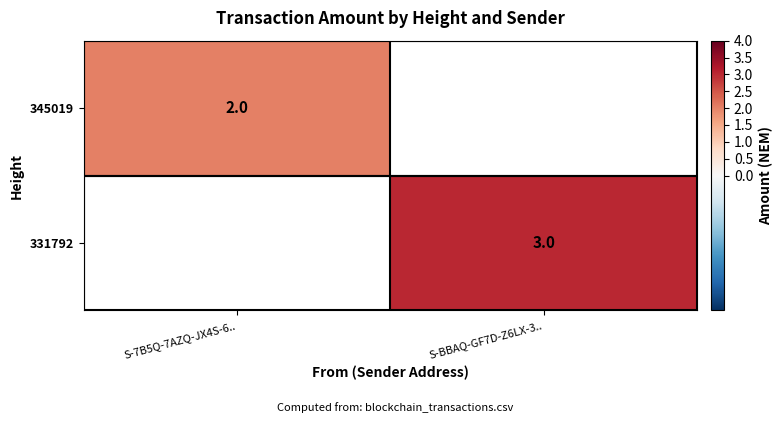

The value of 345019 at S-7B5Q-7AZQ-JX4S-6.. is 2. True or false?

True